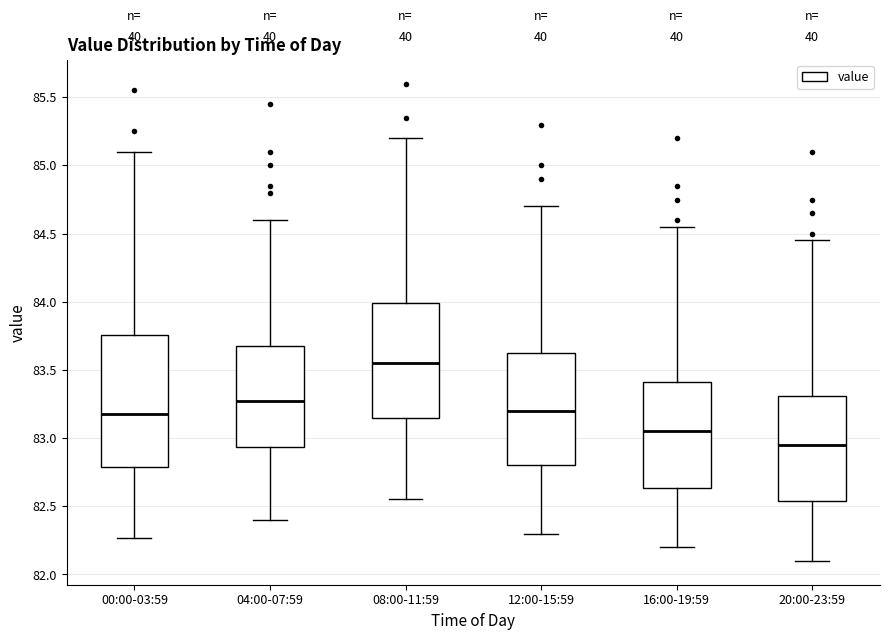

Which box's median line is the lowest?

20:00-23:59